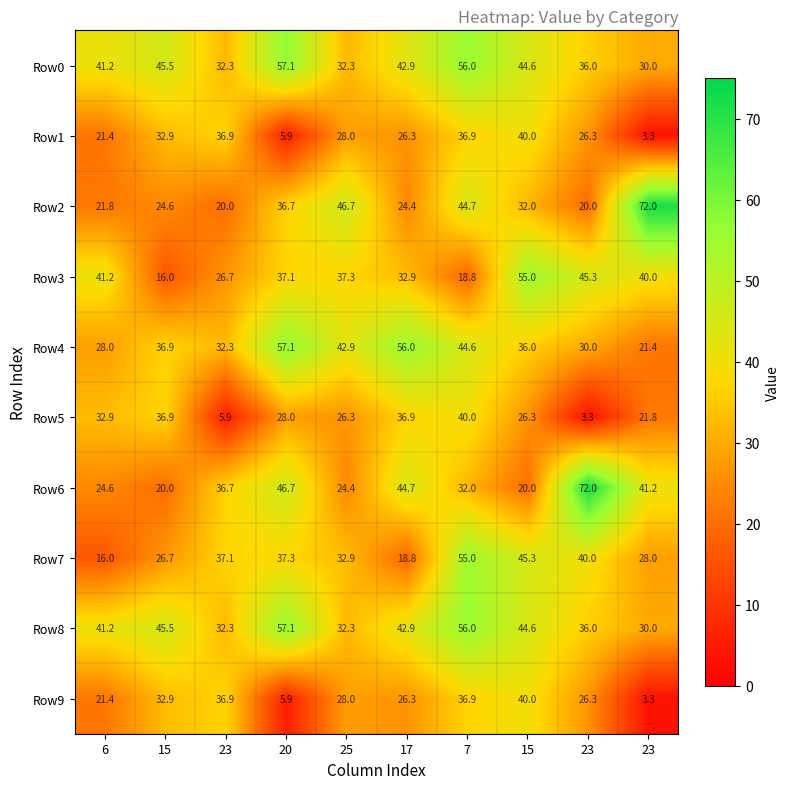

How many series are shown in this chart?

10